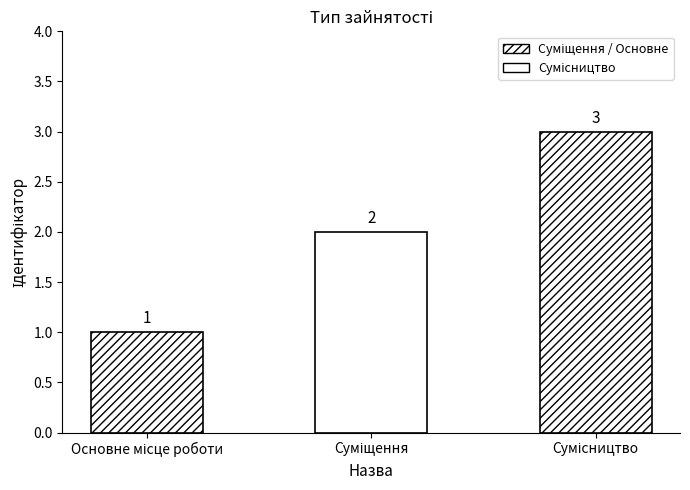

Count the values in the range 1 to 3.

3